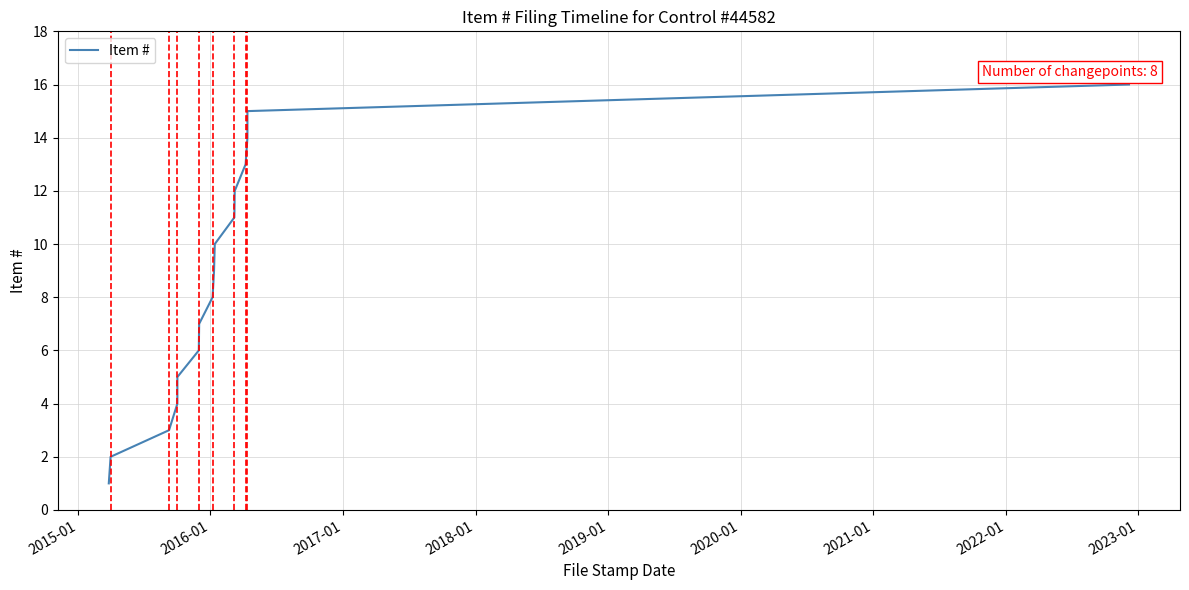

What is the greatest value displayed?

16